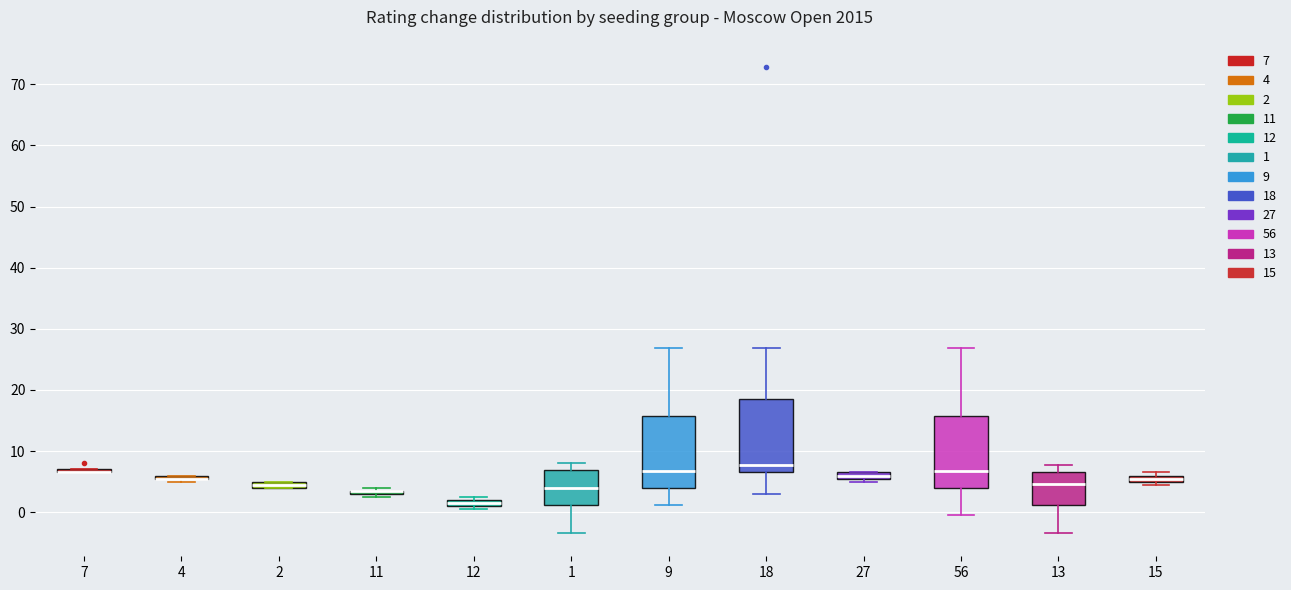

Where is the upper edge of the box at x = 1 on the y-axis? The values are not printed on the chart, so give them approximately, as read against the axis.

7